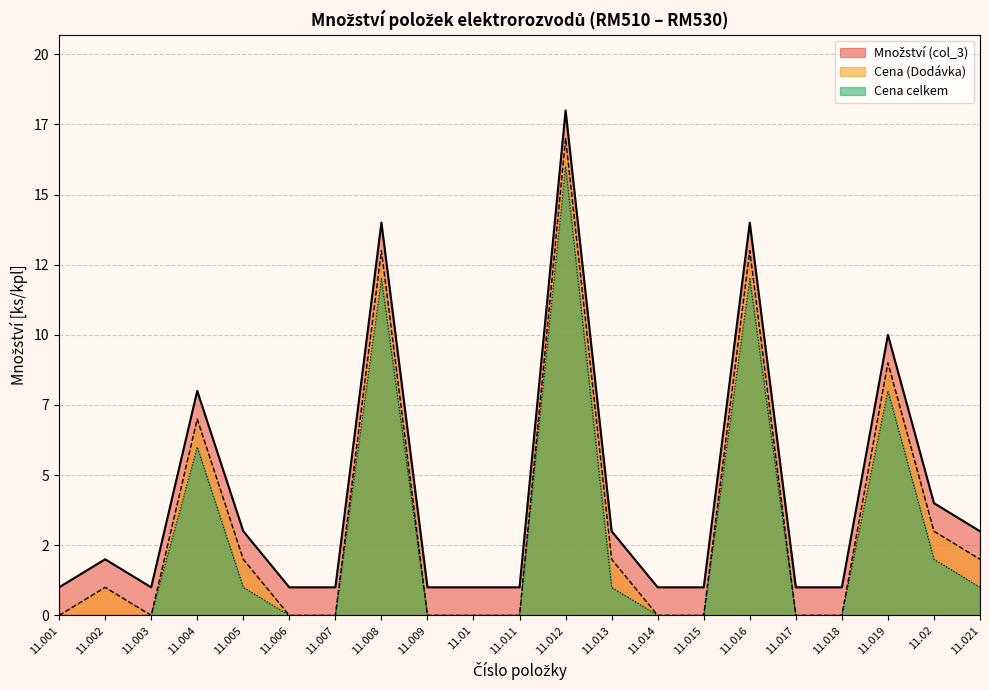

What position from the left is 11.004?

4